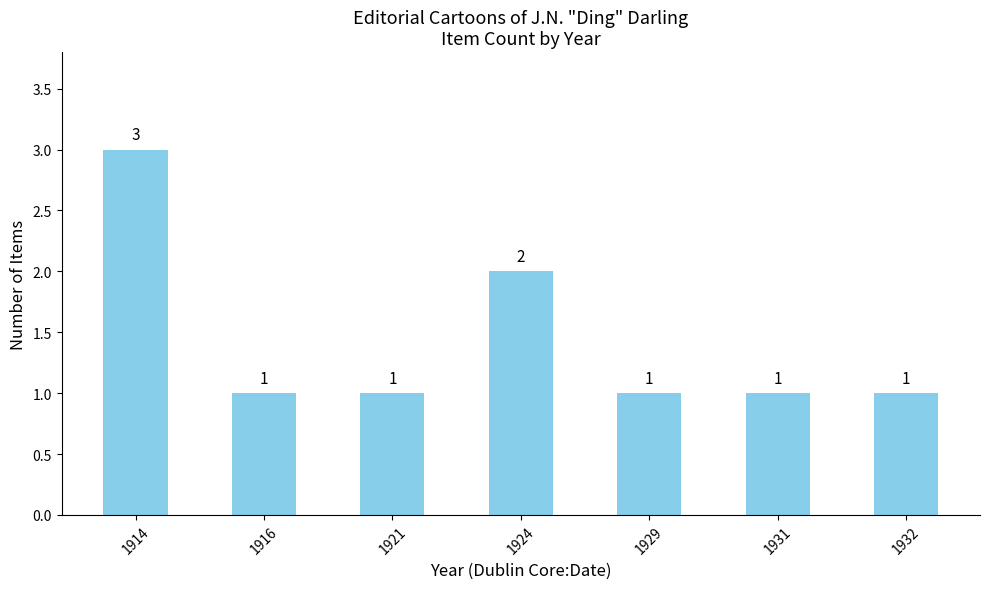

What is the sum of all values?

10